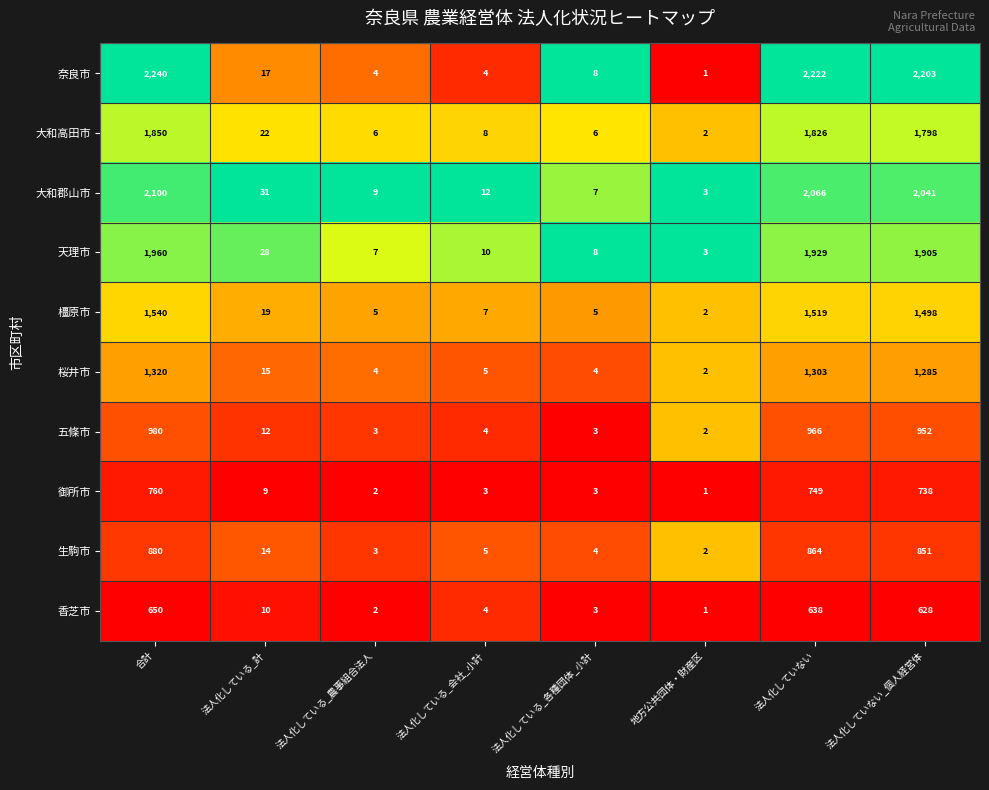

At which category is the sum across all series the highest?

合計